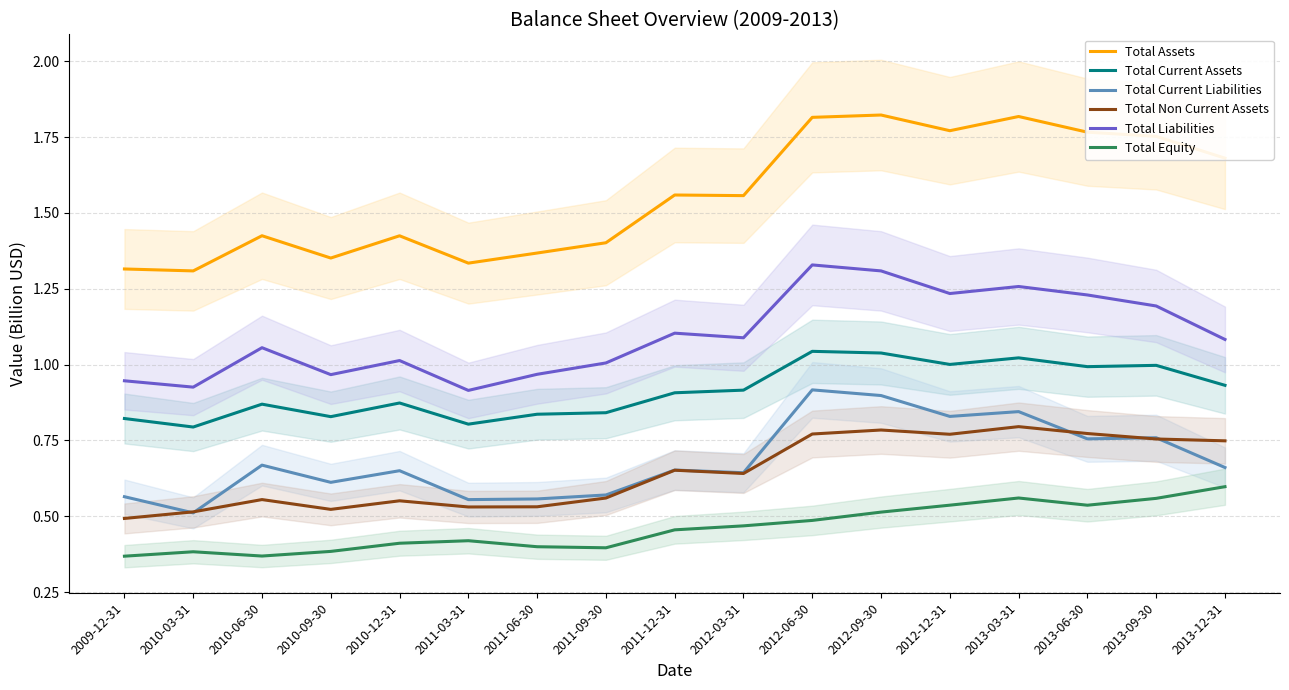

What is the label of the 7th point from the left?

2011-06-30